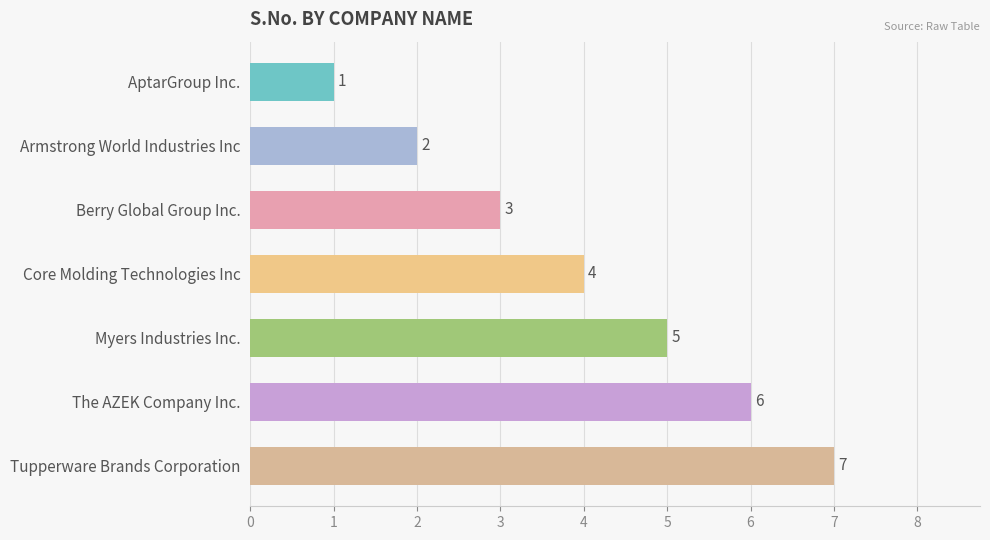

Count the values in the range 2 to 6.

5